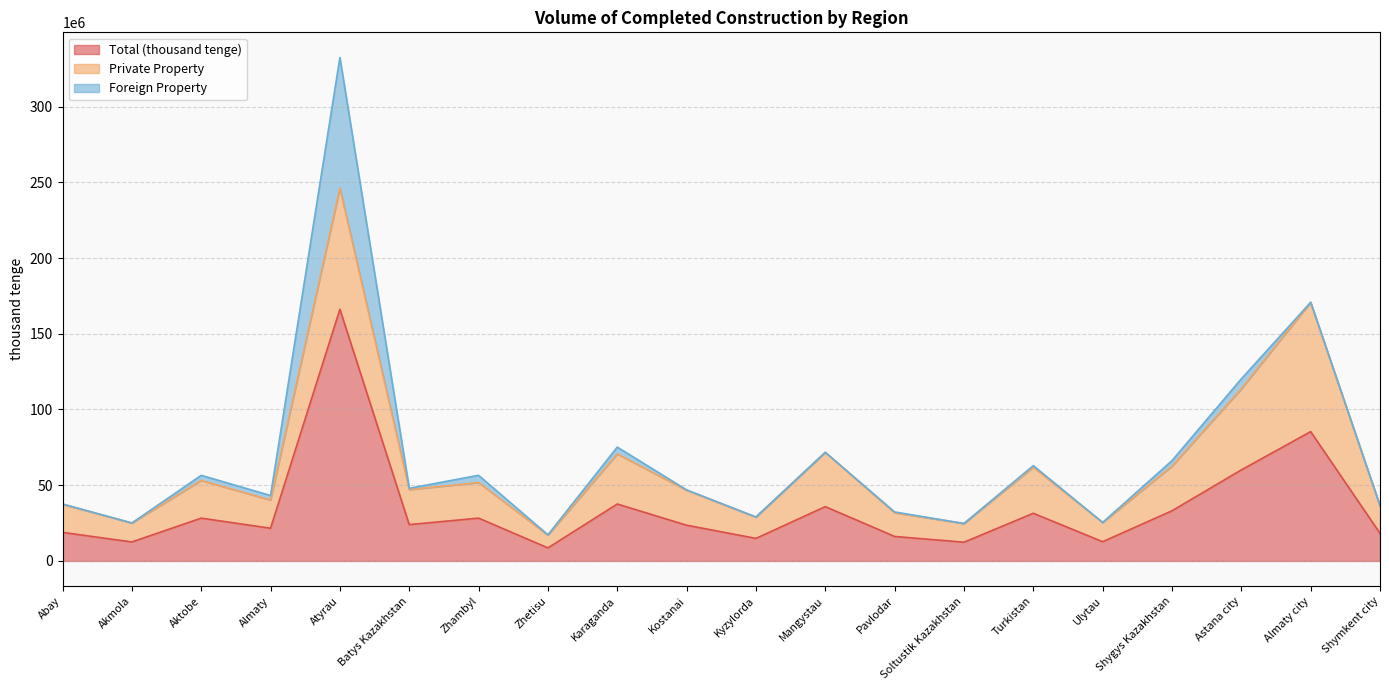

Does the chart have visible grid lines?

Yes